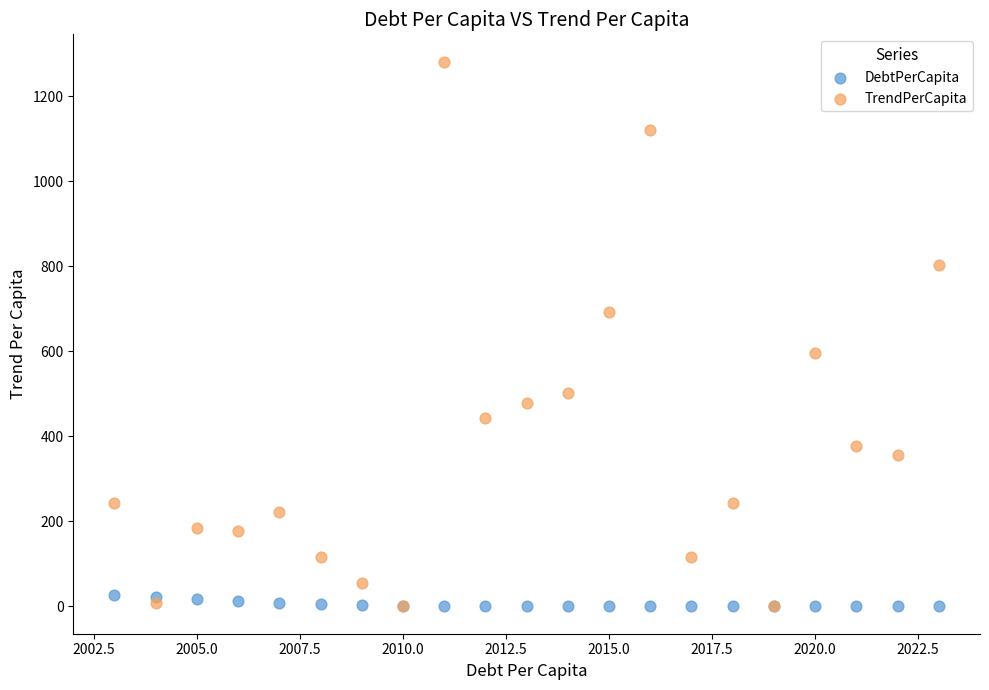

What are all the series names shown in the legend?

DebtPerCapita, TrendPerCapita